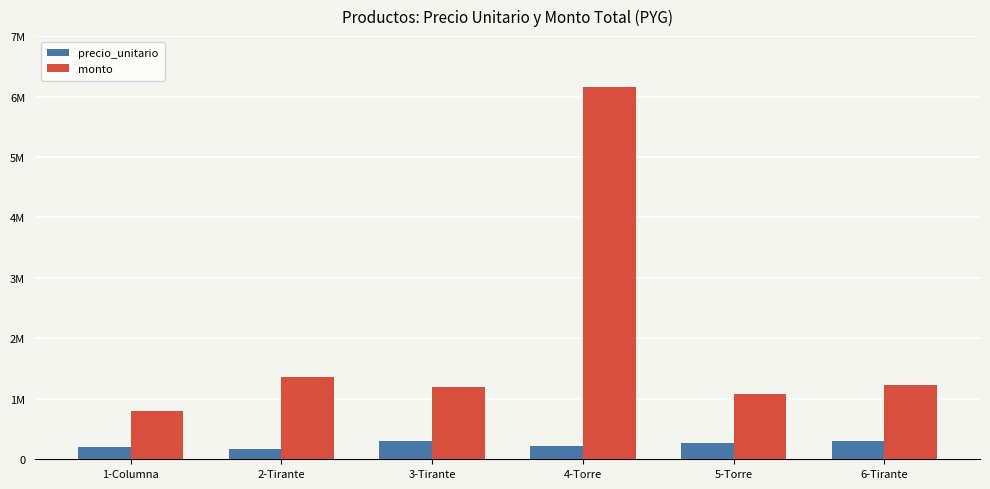

Is it true that precio_unitario equals 47300 at 1-Columna?

False